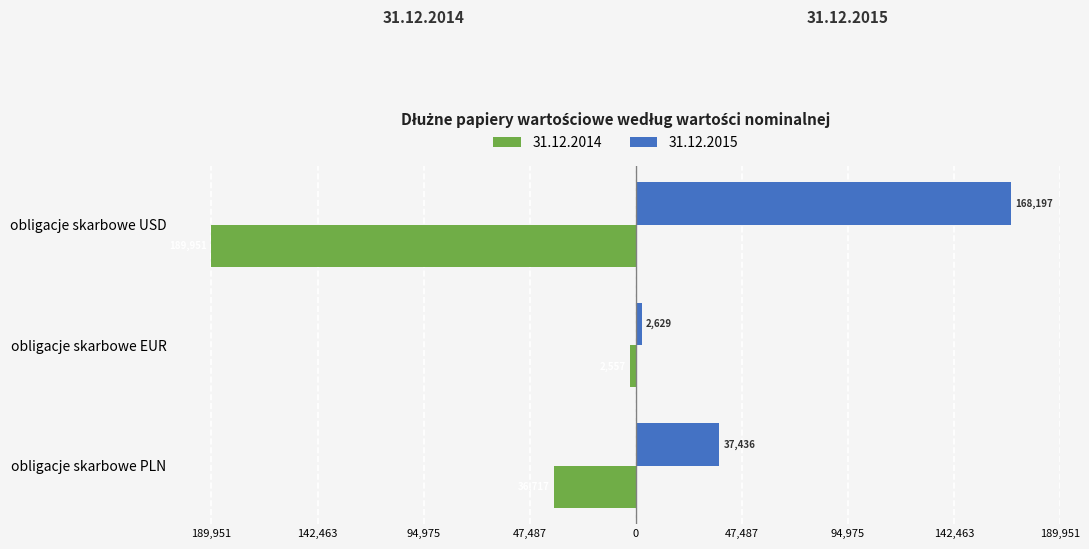

Rank the categories by 31.12.2015 value from lowest to highest.

obligacje skarbowe EUR, obligacje skarbowe PLN, obligacje skarbowe USD